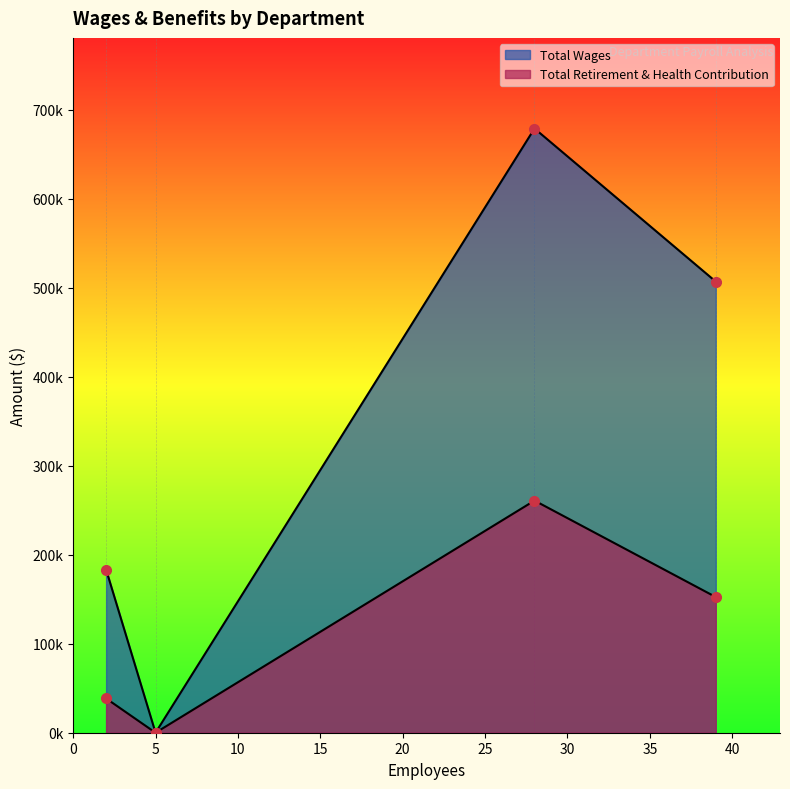

What are all the series names shown in the legend?

Total Wages, Total Retirement & Health Contribution